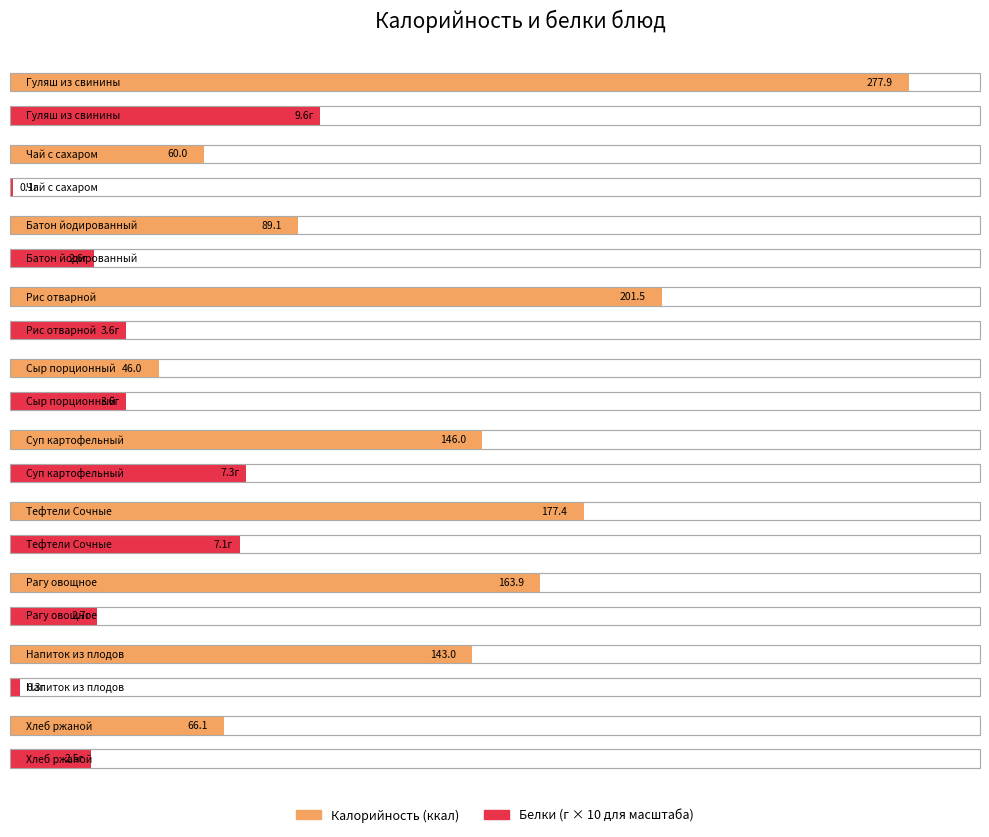

At how many categories does at least one series exceed 9?

10